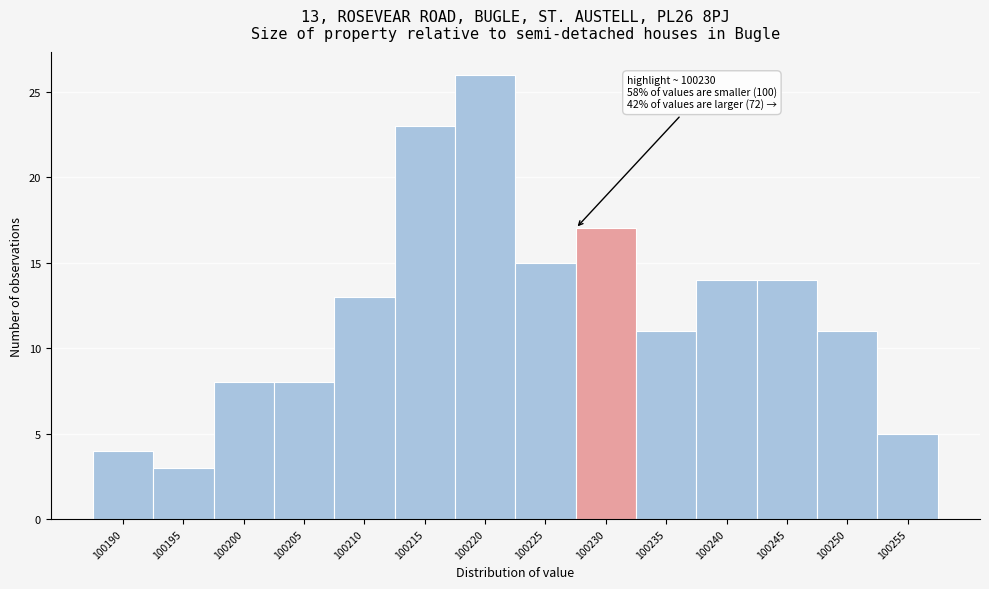

Reading left to right, extract all data points from this chart.

100190=4	100195=3	100200=8	100205=8	100210=13	100215=23	100220=26	100225=15	100230=17	100235=11	100240=14	100245=14	100250=11	100255=5